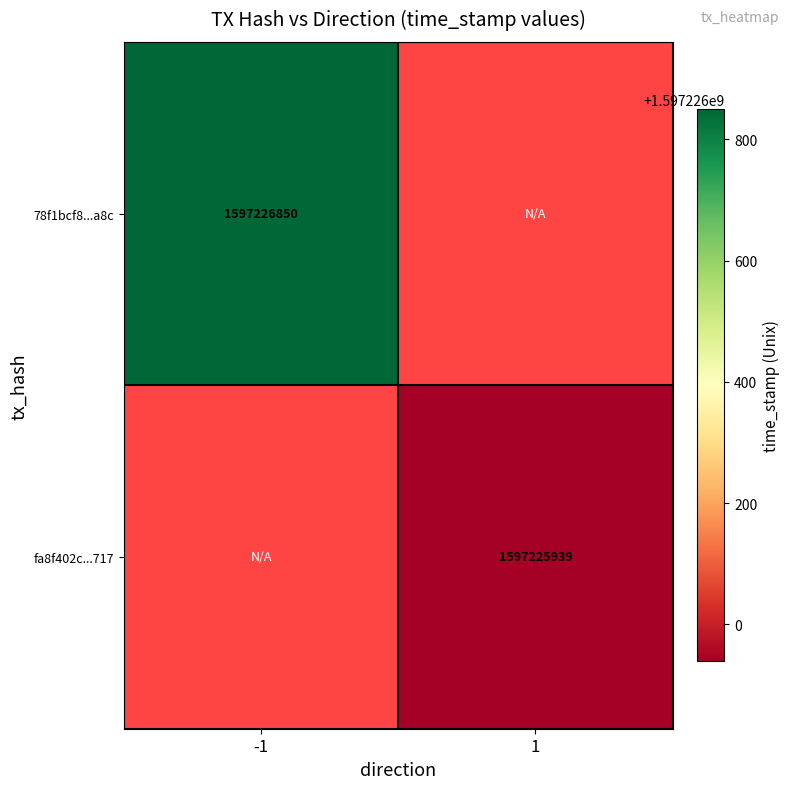

Which series has the largest range (max minus min)?

78f1bcf82103362468b28e382bf338ee2297a8c